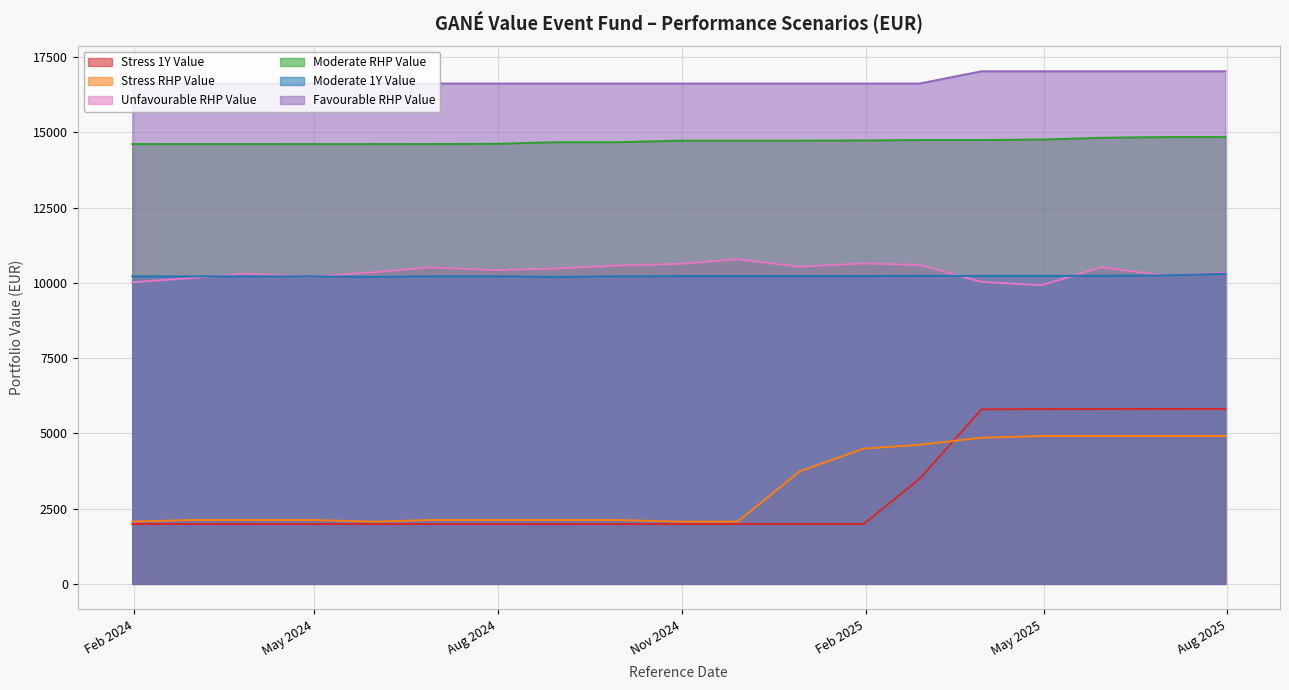

What is the minimum value shown in the chart?

1986.4